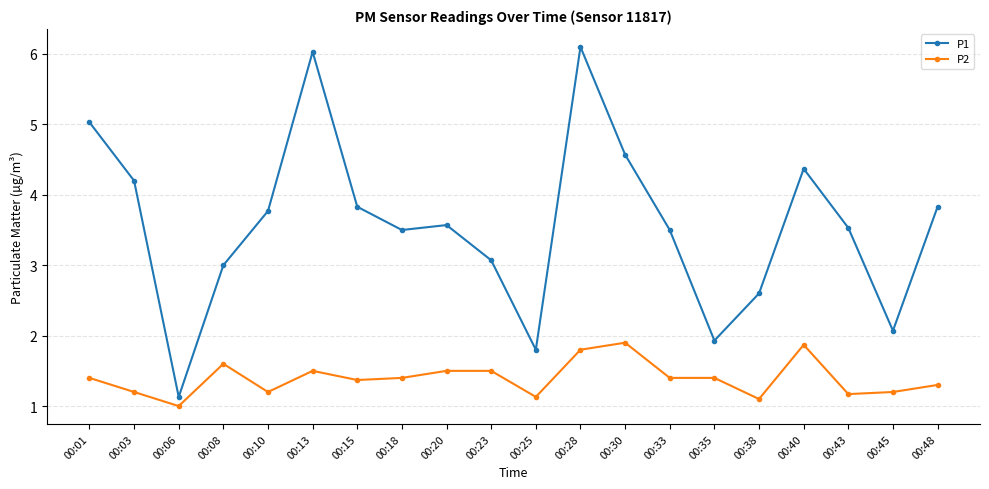

Which category has the lowest value in the P2 series?

00:06